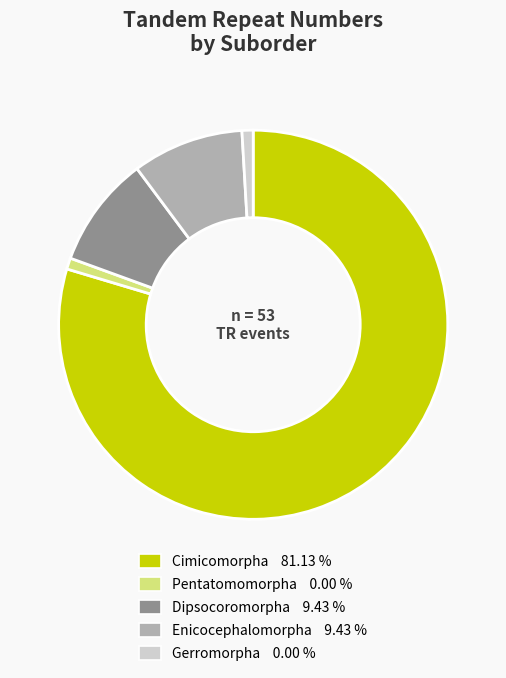

What is the largest slice in the pie chart?

Cimicomorpha